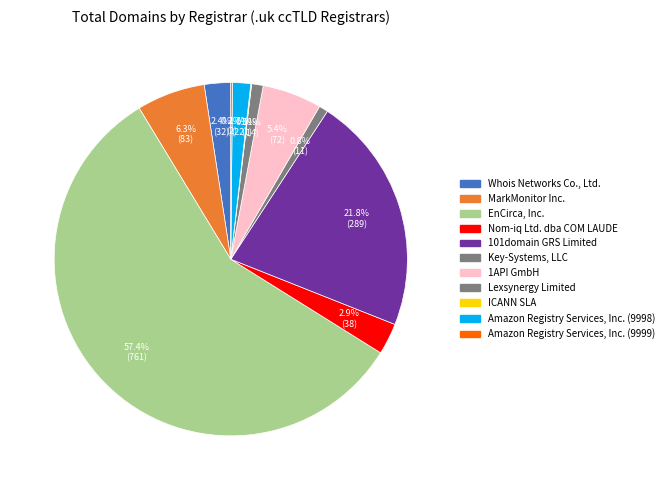

Which category has the smallest portion of the pie?

ICANN SLA